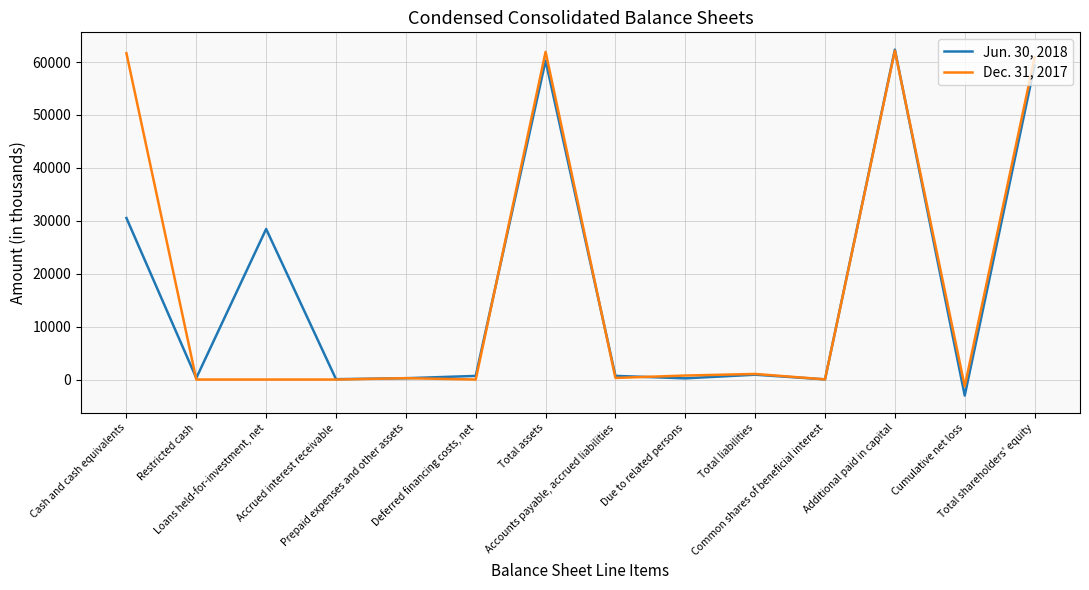

Does the chart display data point markers on the line(s)?

No